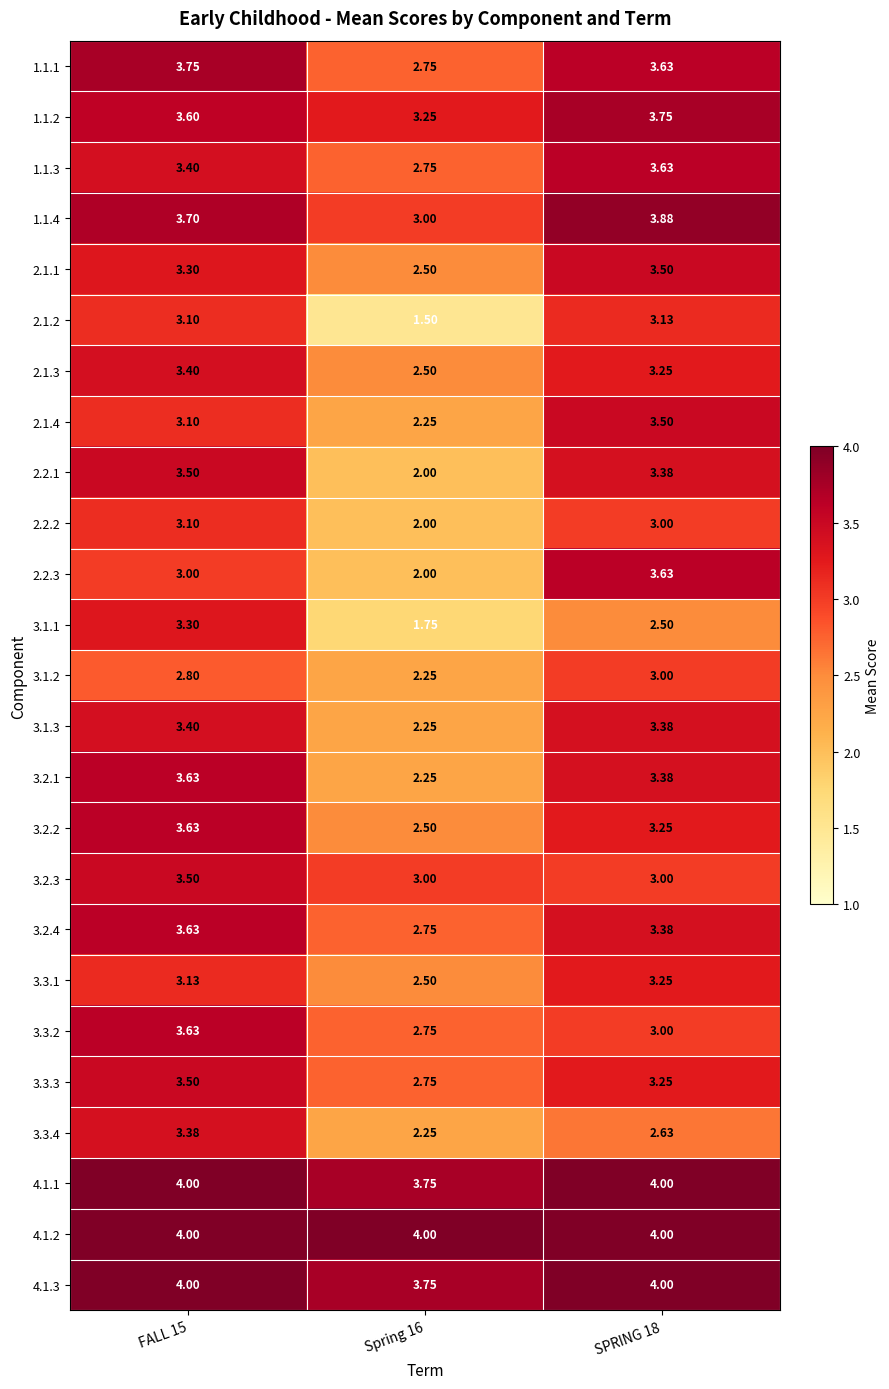

Which series changed the most between FALL 15 and Spring 16?

2.1.2